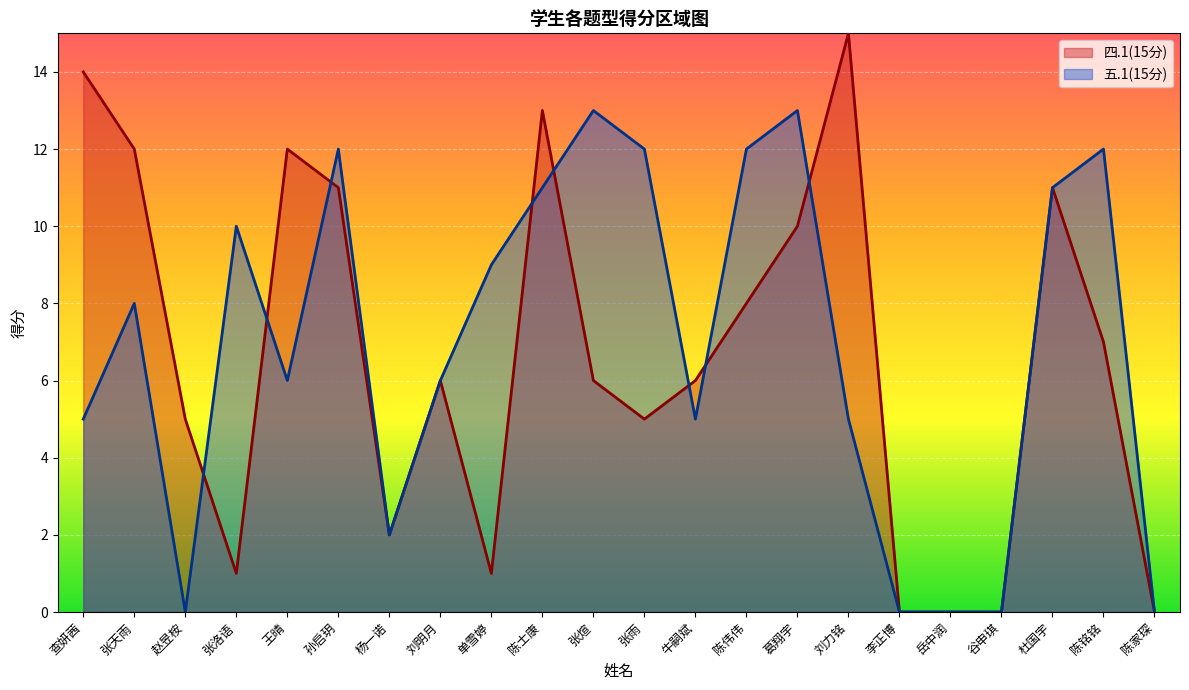

Where does the 四.1(15分) series first go above 6?

查妍茜